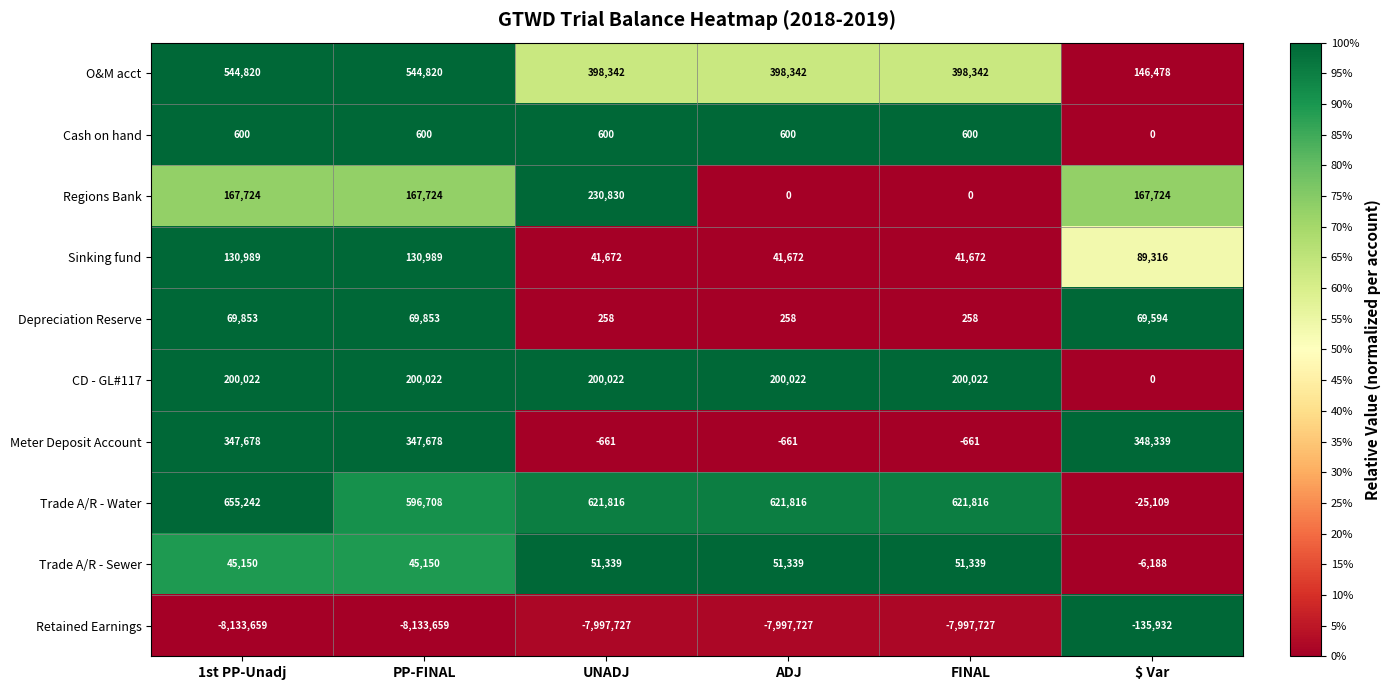

At which category is the sum across all series the highest?

$ Var